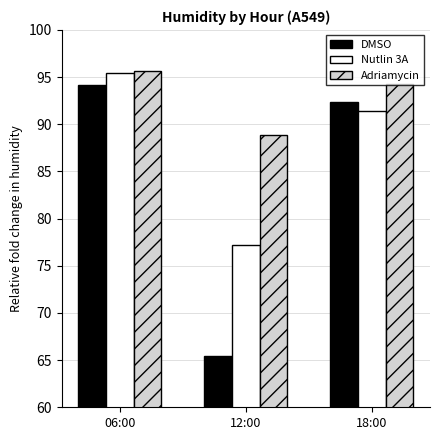

Is the value of Nutlin 3A at 12:00 greater than the value of DMSO at 12:00?

Yes